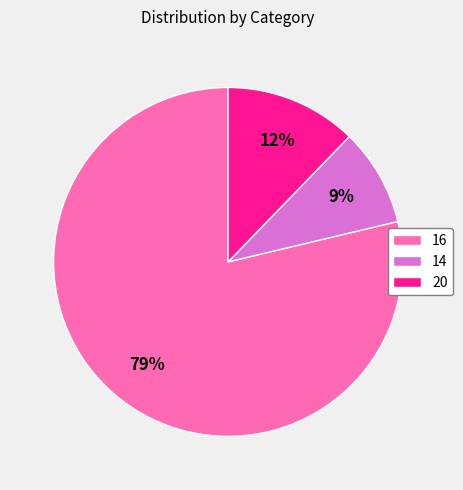

What is the smallest slice in the pie chart?

14